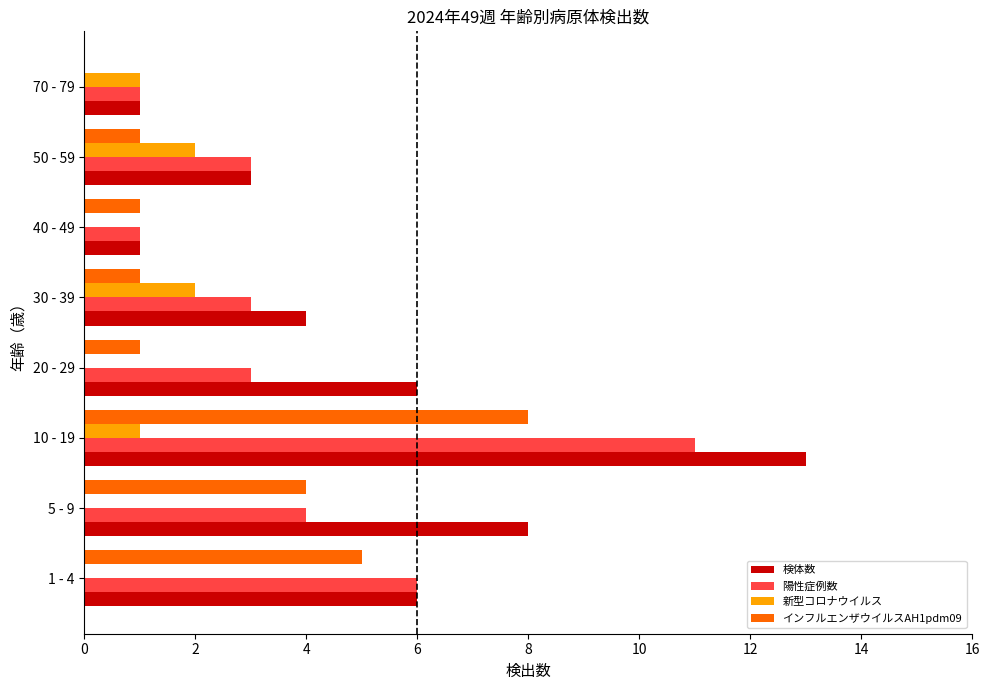

Is it true that インフルエンザウイルスAH1pdm09 equals 1 at 30 - 39?

True